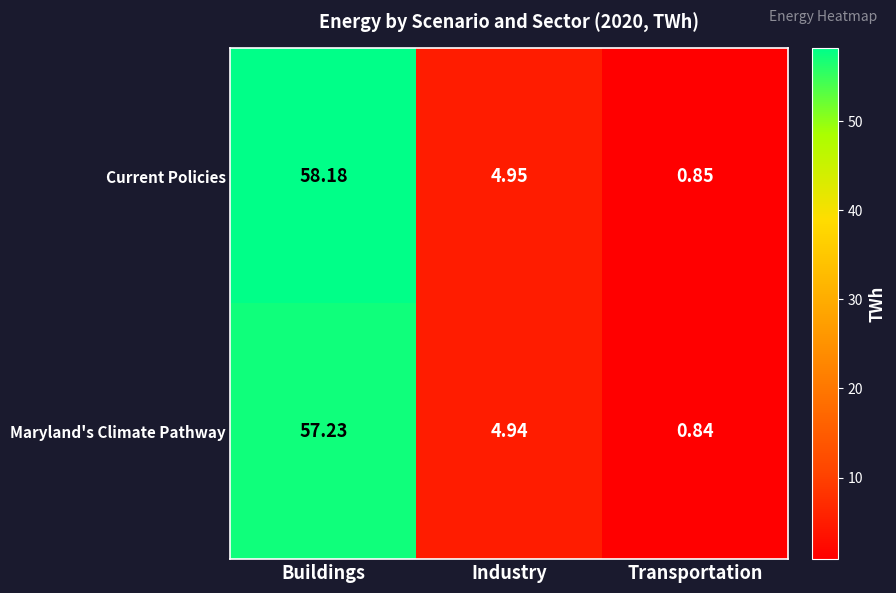

Rank the series at Industry from lowest to highest value.

Maryland's Climate Pathway, Current Policies